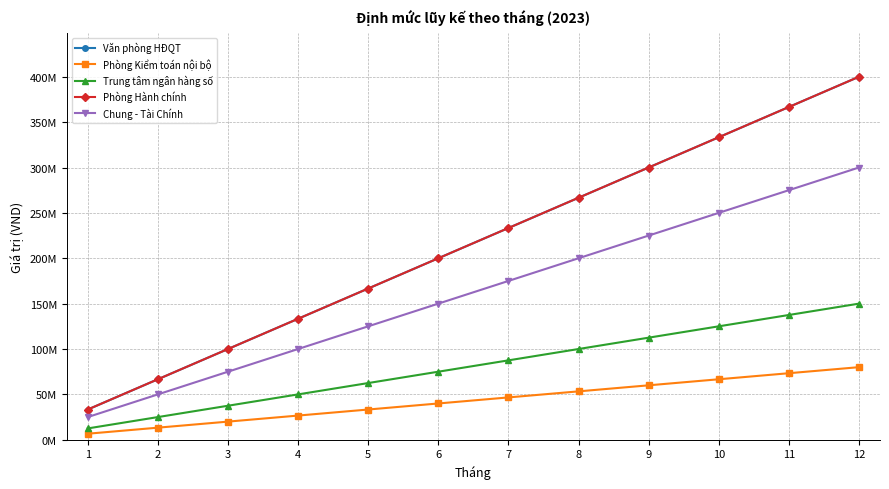

Is this an area chart (filled region under the line)?

No